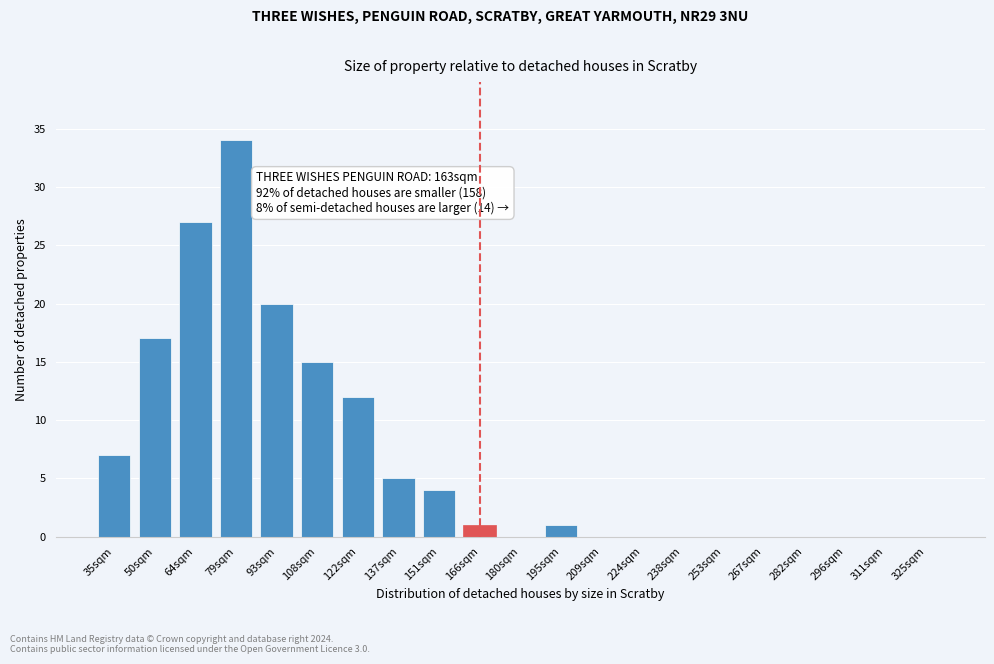

Reading left to right, list all the values displayed in this chart.

35sqm=7	50sqm=17	64sqm=27	79sqm=34	93sqm=20	108sqm=15	122sqm=12	137sqm=5	151sqm=4	166sqm=1	180sqm=0	195sqm=1	209sqm=0	224sqm=0	238sqm=0	253sqm=0	267sqm=0	282sqm=0	296sqm=0	311sqm=0	325sqm=0